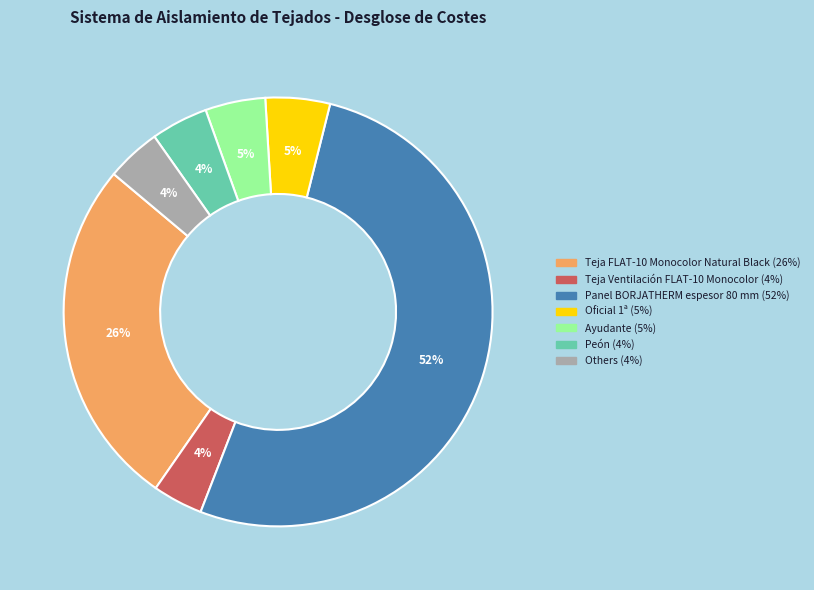

To the nearest percent, what is the average slice percentage?

14%